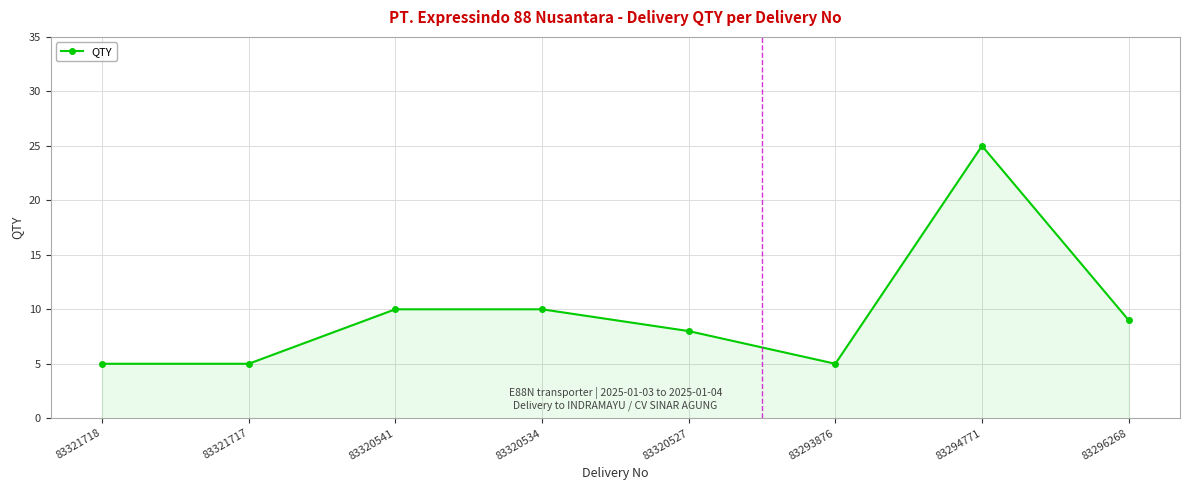

What is the approximate value at 83321717?

5